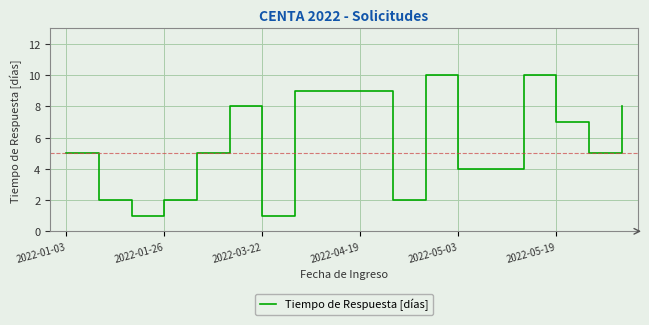

What is the maximum value shown in the chart?

10